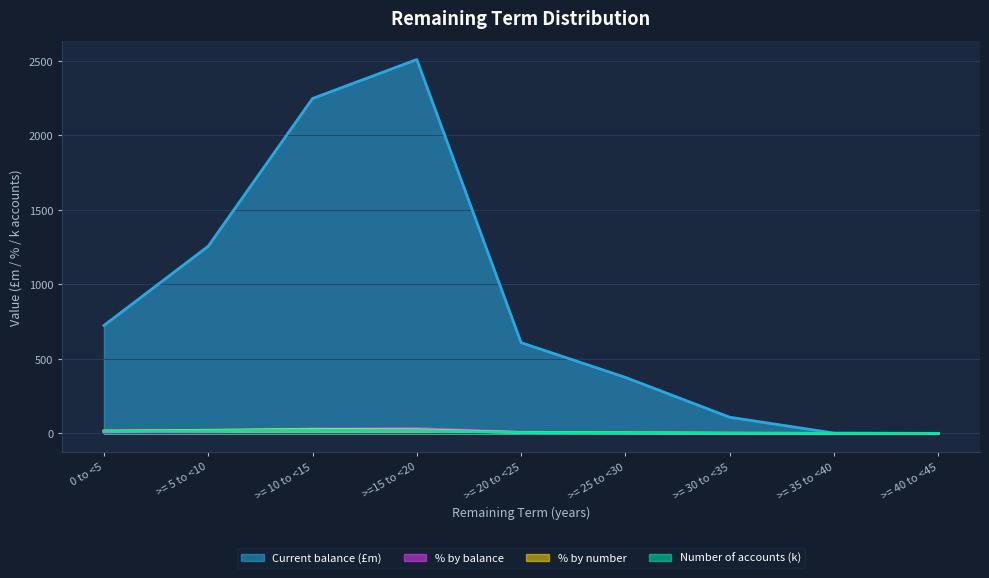

Reading right to left, what are all the values shown in this chart?

Number of accounts: >= 40 to <45=0.0	>= 35 to <40=0.0	>= 30 to <35=1.2	>= 25 to <30=3.8	>= 20 to <25=6.1	>=15 to <20=23.8	>= 10 to <15=27.6	>= 5 to <10=20.8	0 to <5=16.7
Current balance (£): >= 40 to <45=0.0	>= 35 to <40=2.2	>= 30 to <35=108.3	>= 25 to <30=375.7	>= 20 to <25=609.1	>=15 to <20=2509.7	>= 10 to <15=2248.1	>= 5 to <10=1256.5	0 to <5=724.4
% by number: >= 40 to <45=0.0	>= 35 to <40=0.0	>= 30 to <35=1.0	>= 25 to <30=3.1	>= 20 to <25=5.1	>=15 to <20=19.6	>= 10 to <15=22.7	>= 5 to <10=17.1	0 to <5=13.8
% by balance: >= 40 to <45=0.0	>= 35 to <40=0.0	>= 30 to <35=1.4	>= 25 to <30=4.8	>= 20 to <25=7.8	>=15 to <20=32.0	>= 10 to <15=28.7	>= 5 to <10=16.0	0 to <5=9.2